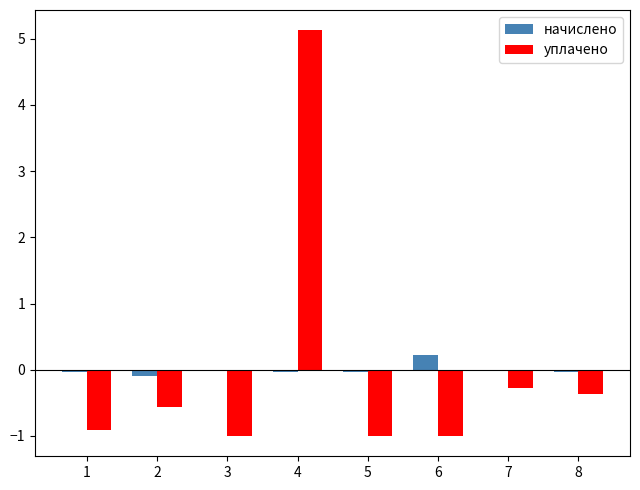

Is it true that уплачено equals -0.4 at 5?

False